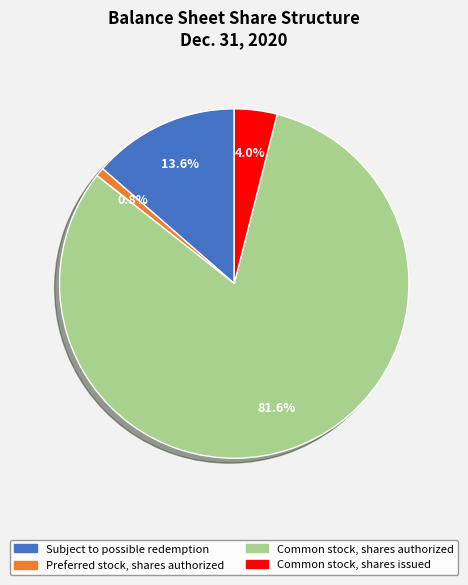

True or false: Common stock, shares issued accounts for 4% of the total.

True